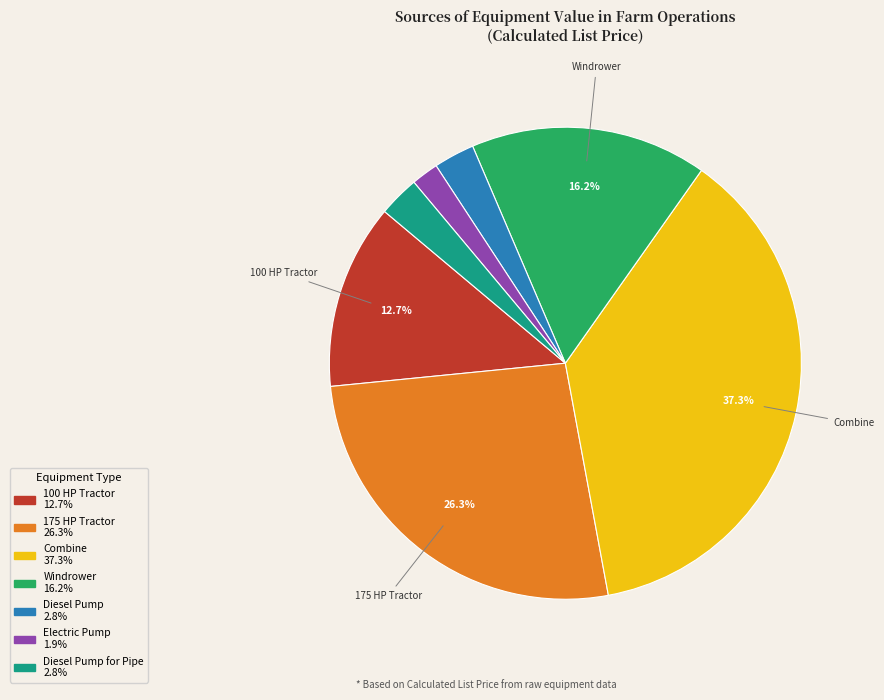

Is there a majority slice in this chart?

No